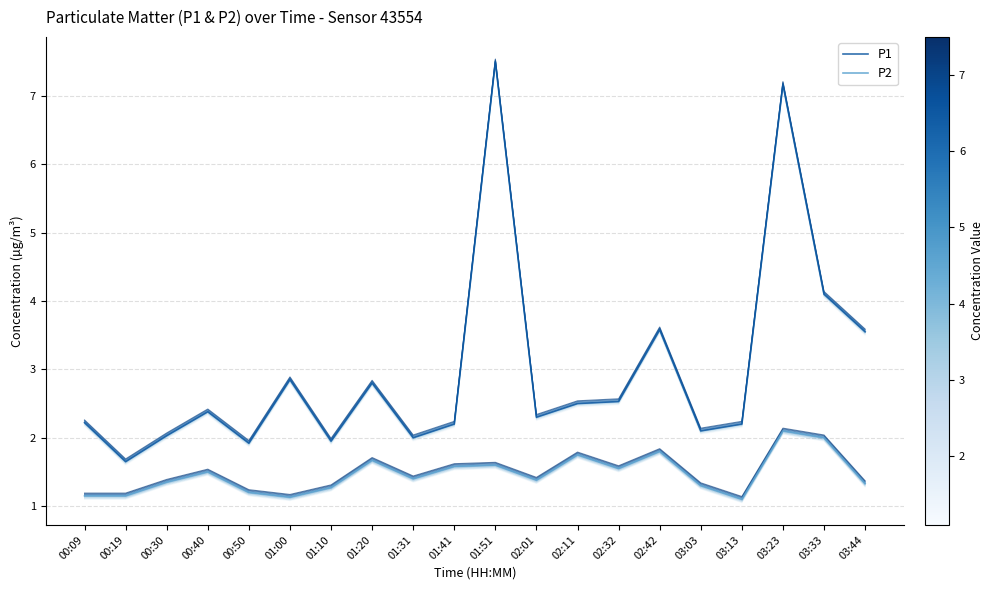

What are all the series names shown in the legend?

P1, P2